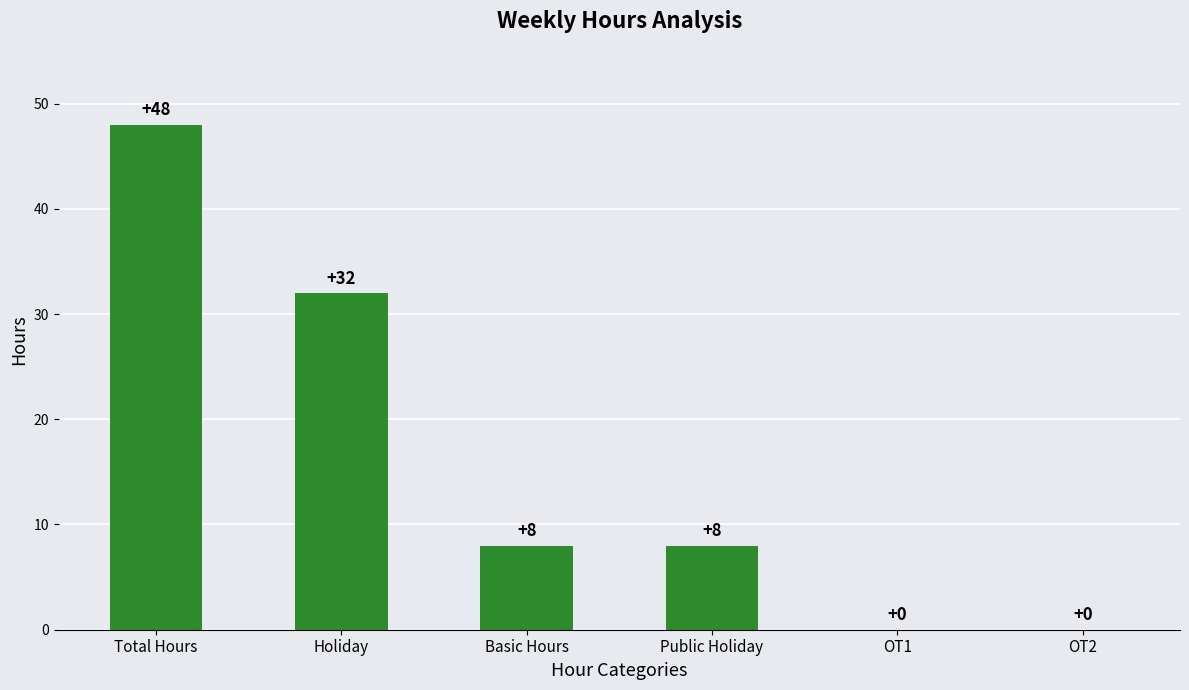

Count the values in the range 0 to 32.

5